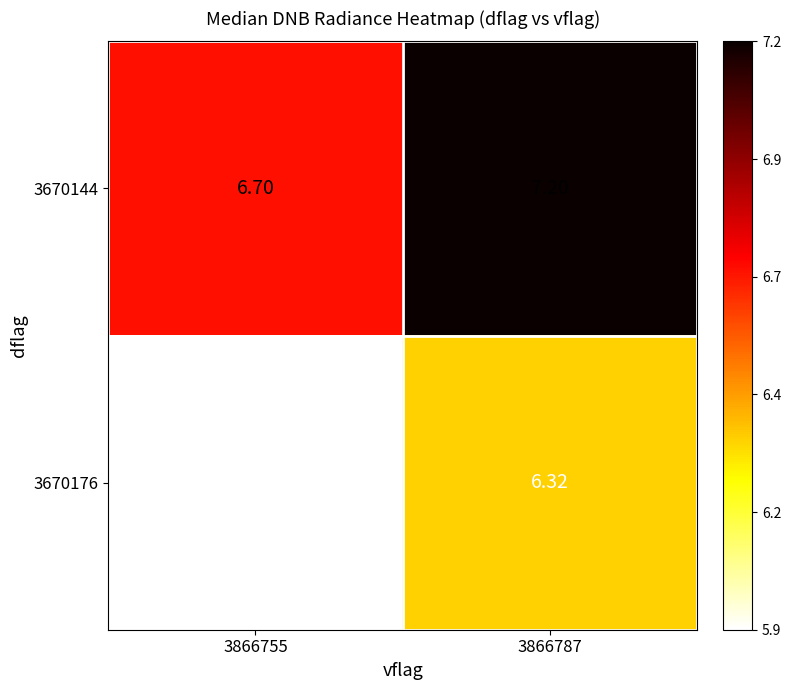

Is the value of 3670144 at 3866755 greater than the value of 3670176 at 3866787?

Yes